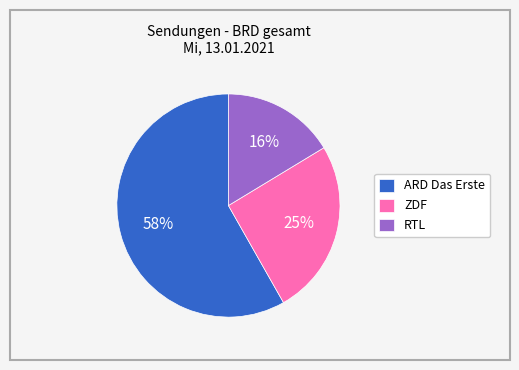

What percentage is the ZDF slice, to the nearest percent?

25%